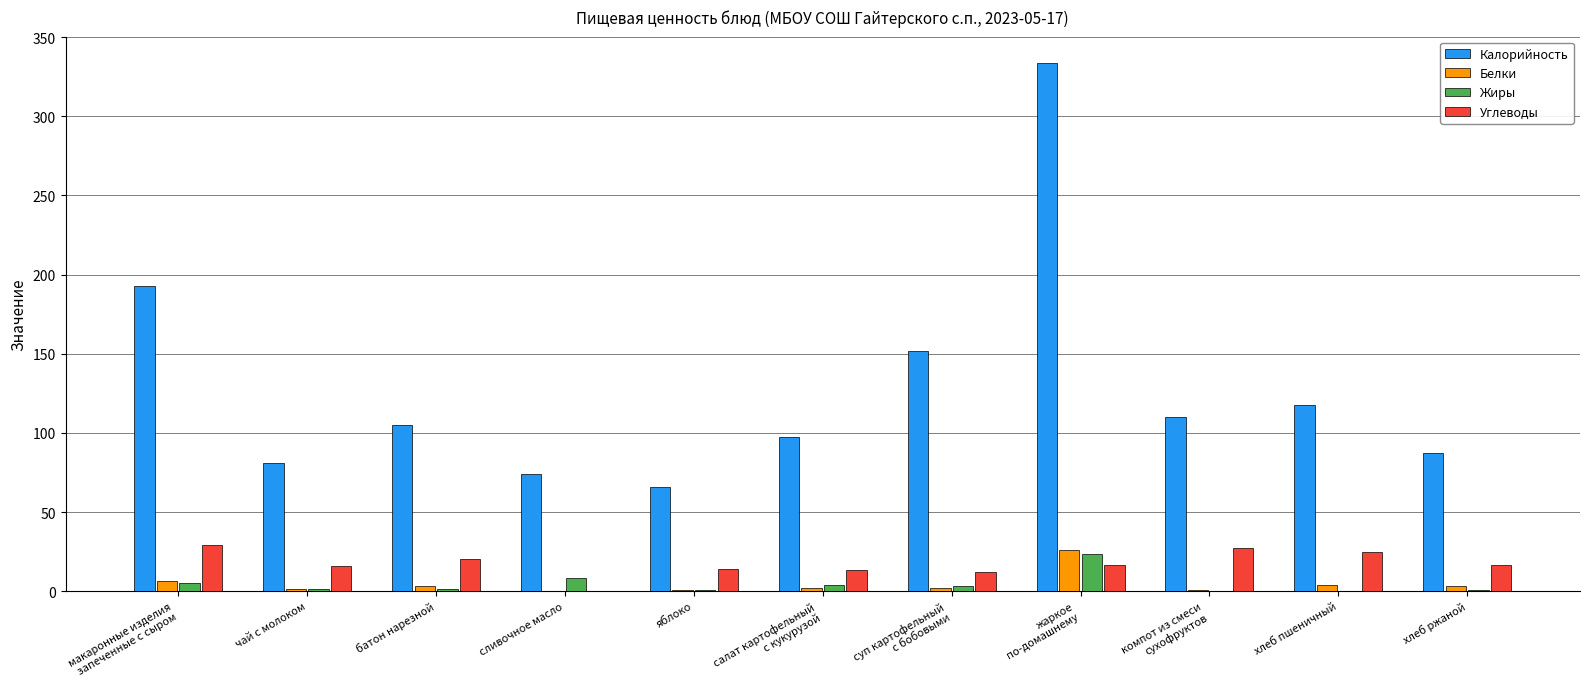

Which series has the largest total across all categories?

Калорийность